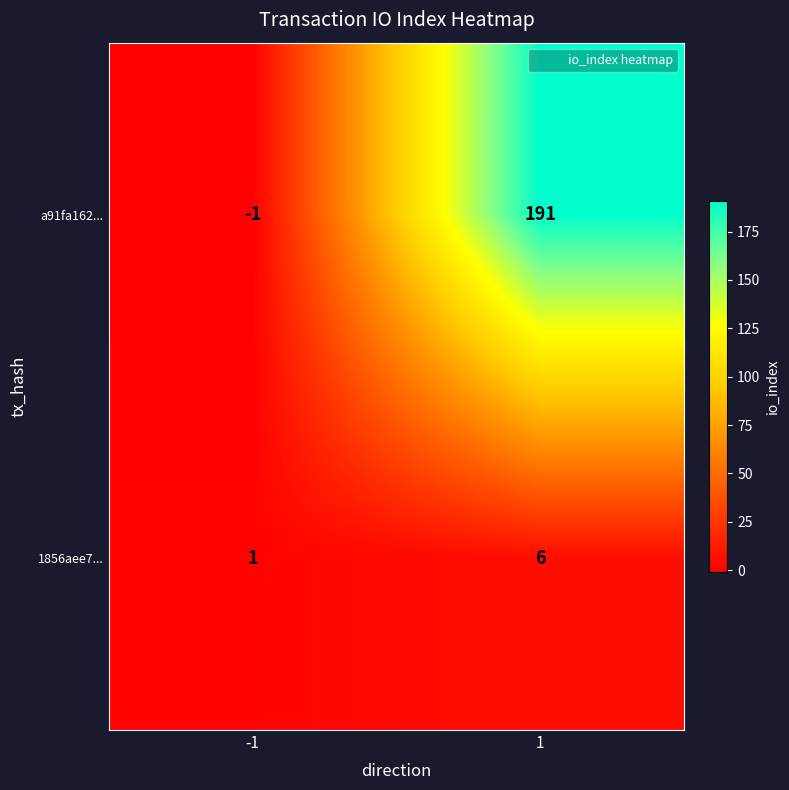

What is the greatest value displayed?

191